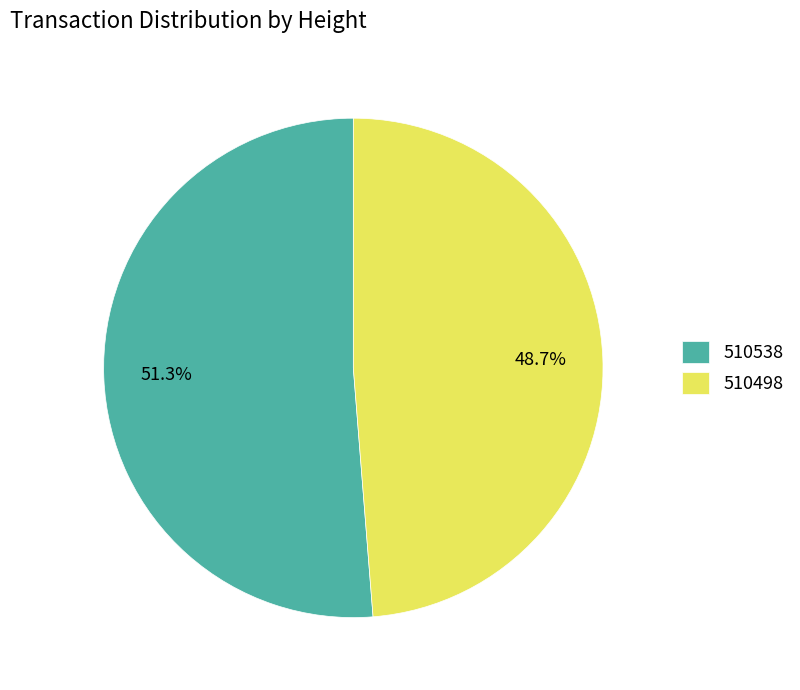

Between 510538 and 510498, which is larger?

510538